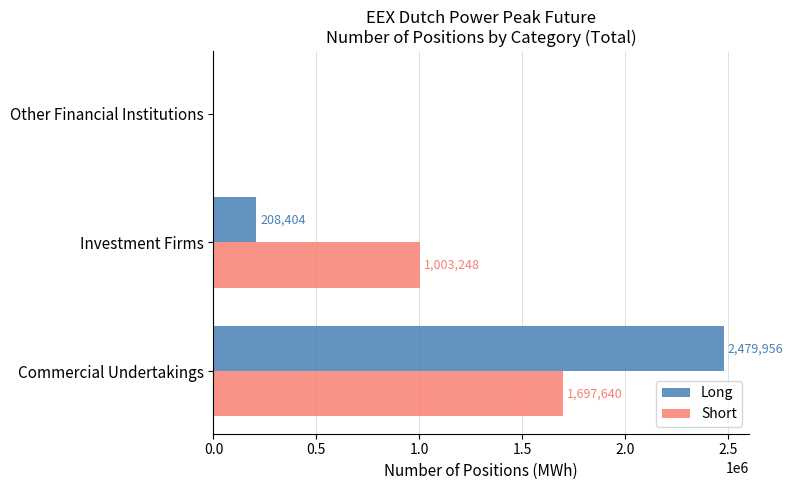

What is the sum of all Long values?

2688360